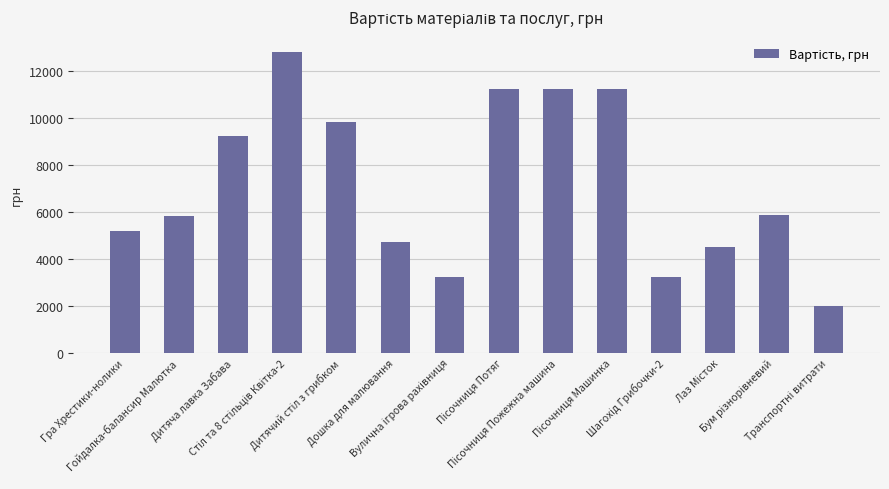

What is the value of the 4th bar from the left?

12800